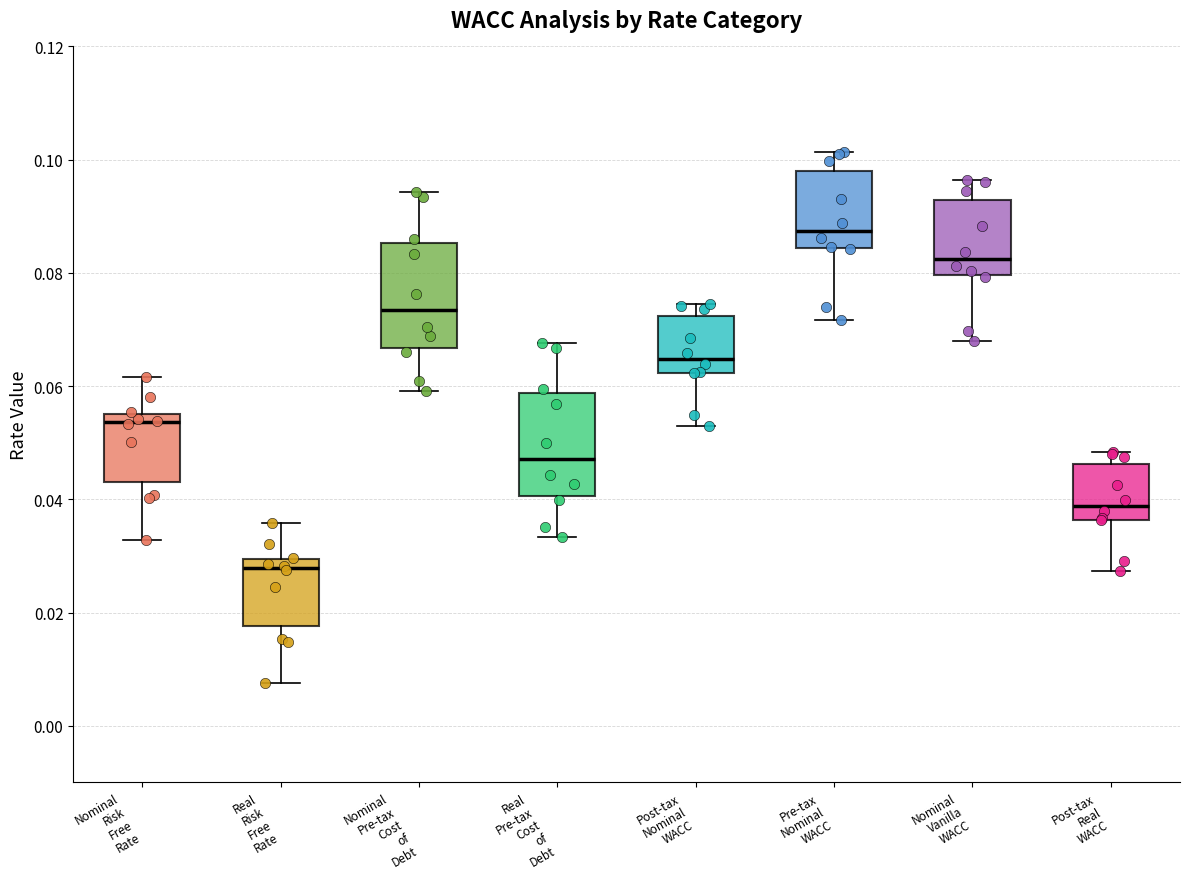

Where is the lower edge of the box for Nominal Pre-tax Cost of Debt on the y-axis? The values are not printed on the chart, so give them approximately, as read against the axis.

0.066